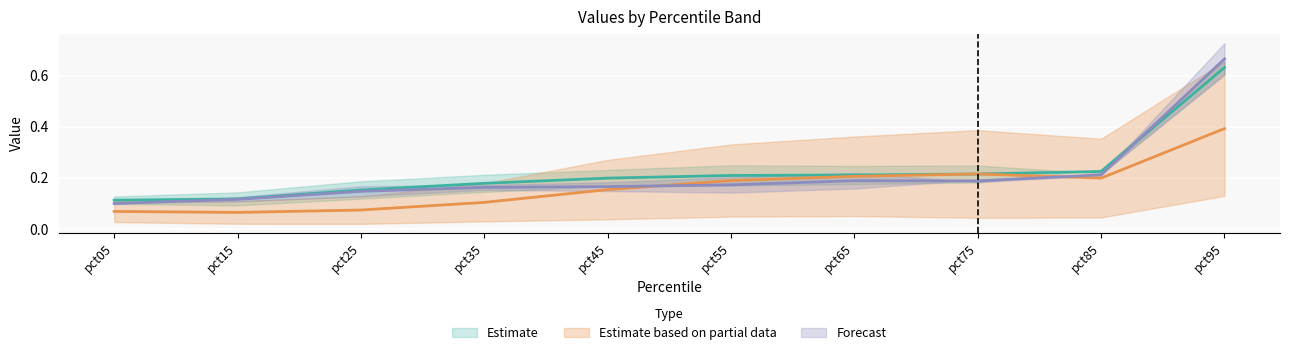

In Feb, how many points are lower than both neighbors (excluding endpoints)?

1